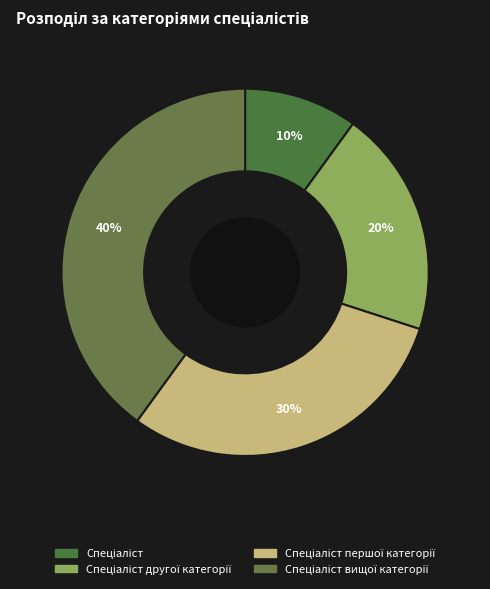

What is the largest slice in the pie chart?

Спеціаліст вищої категорії